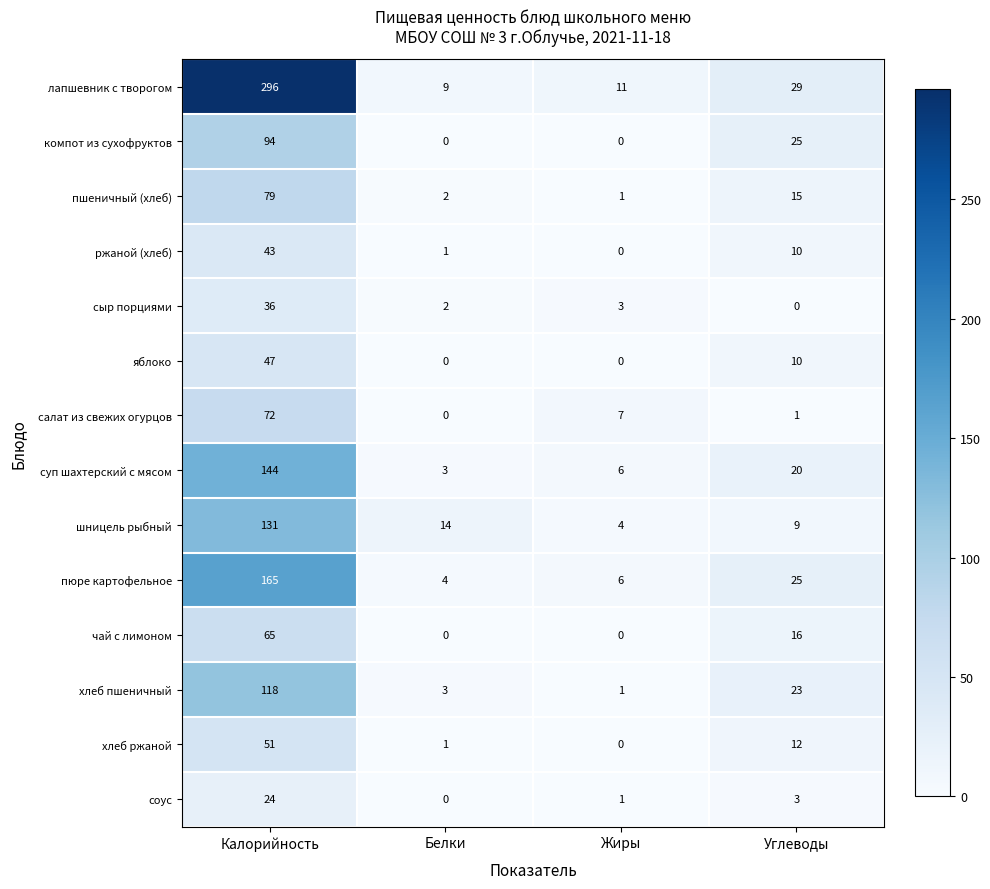

What is the total value across all series at Жиры?

40